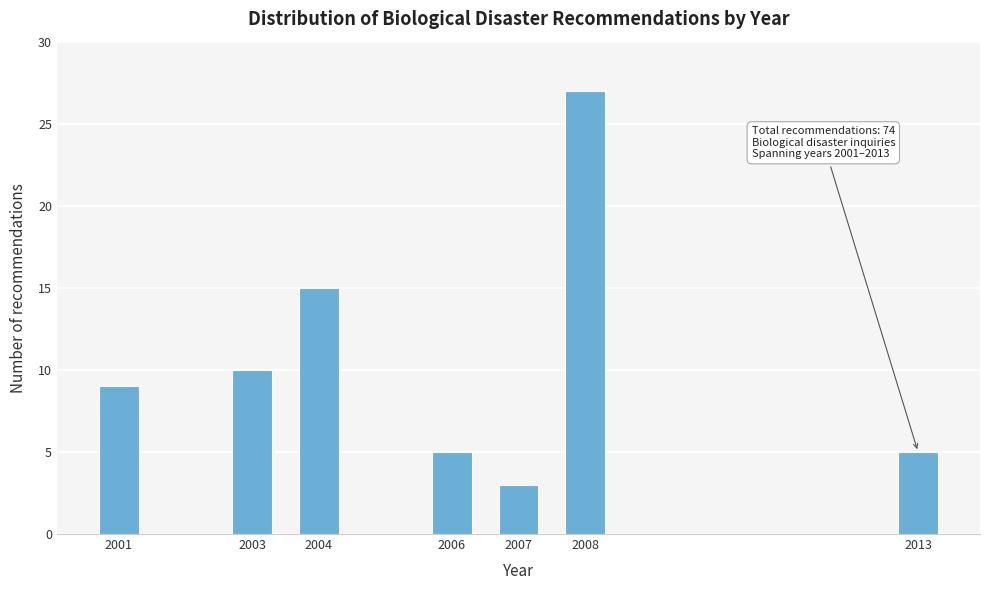

Reading left to right, what are all the values shown in this chart?

9	10	15	5	3	27	5